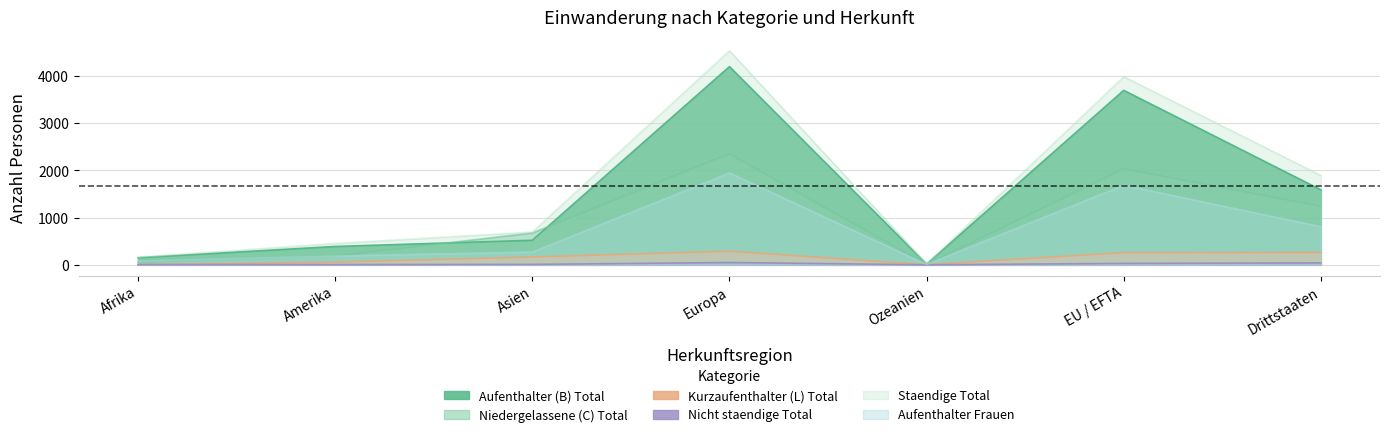

At EU / EFTA, list the series in order from smallest to largest.

Nicht staendige Total, Kurzaufenthalter (L) Total, Aufenthalter Frauen, Niedergelassene (C) Total, Aufenthalter (B) Total, Staendige Total